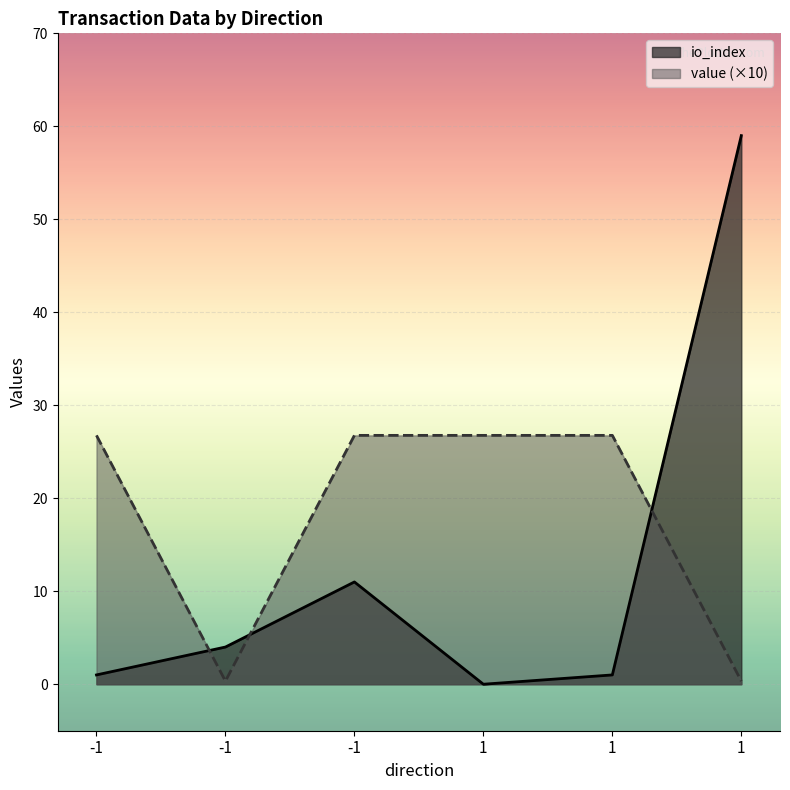

What is the total value across all series at 1?

26.8